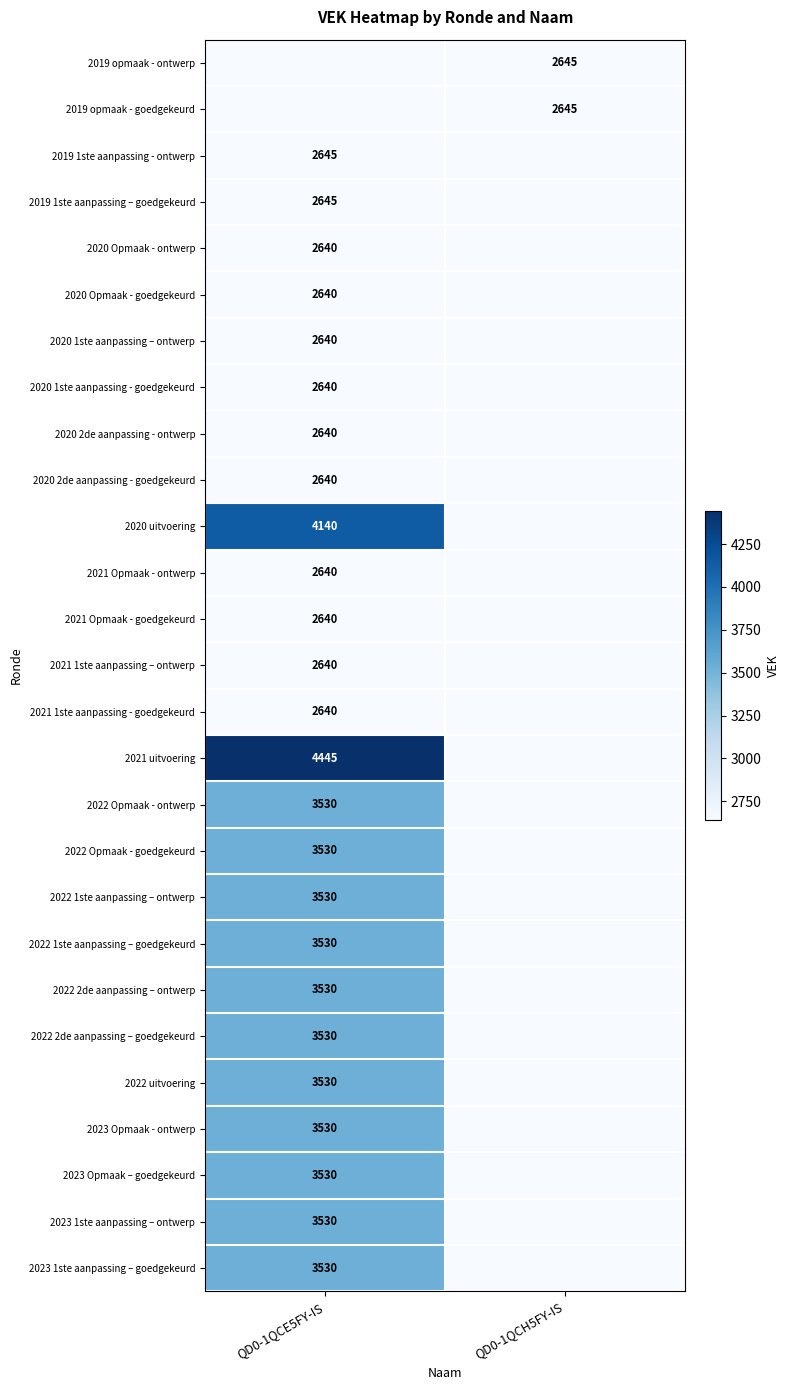

Is the value of 2023 Opmaak - ontwerp at QD0-1QCE5FY-IS greater than the value of 2021 Opmaak - goedgekeurd at QD0-1QCE5FY-IS?

Yes